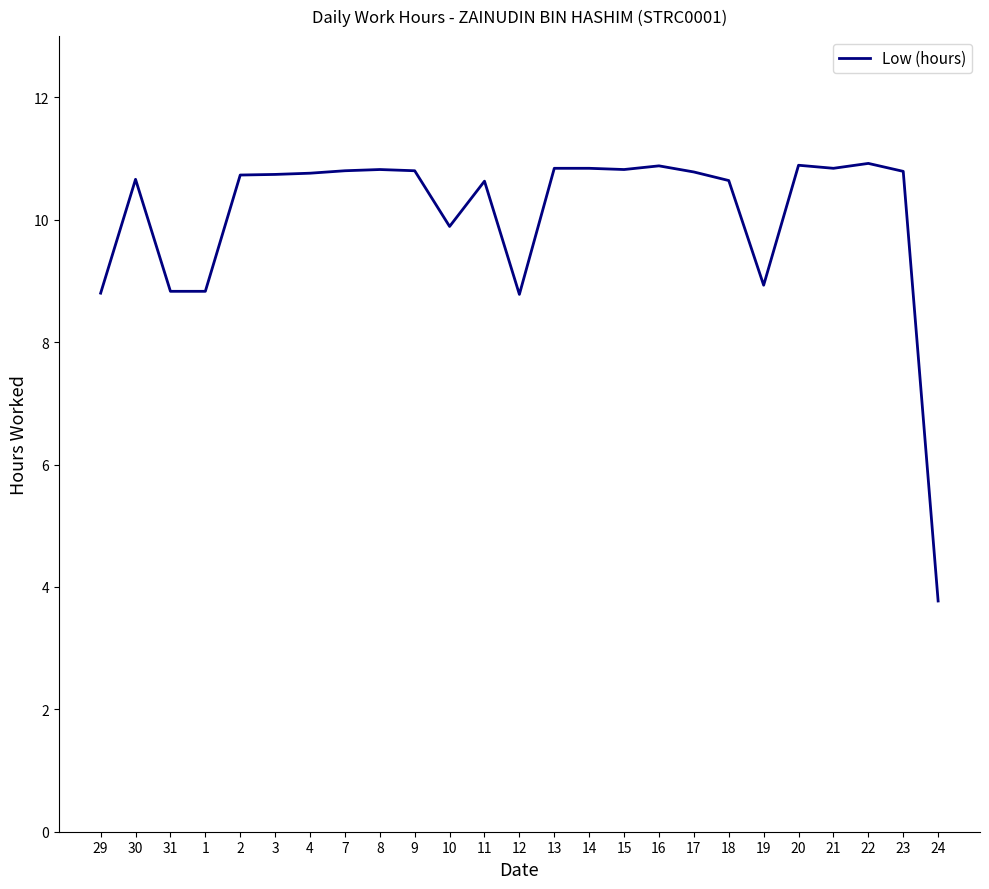

Is it true that the value at 9 is 10.8?

True